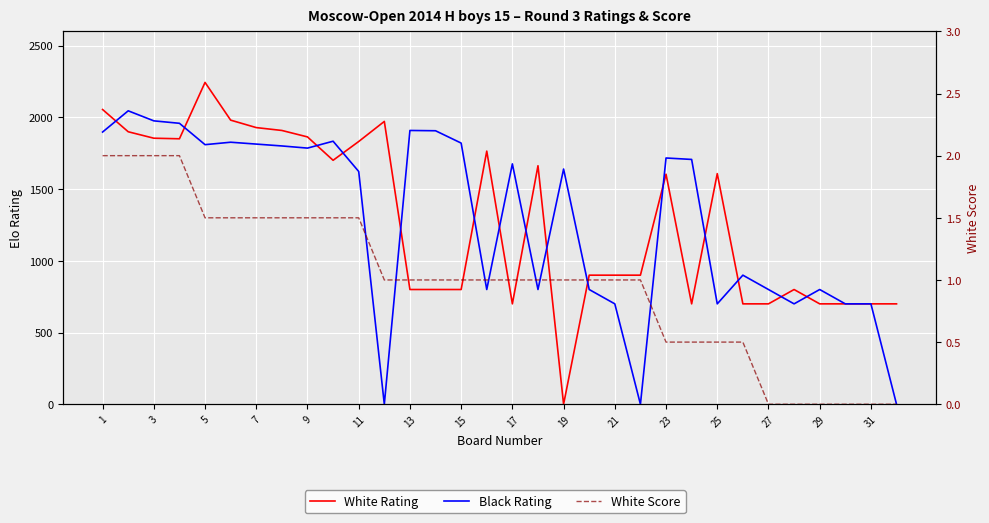

Is this an area chart (filled region under the line)?

No